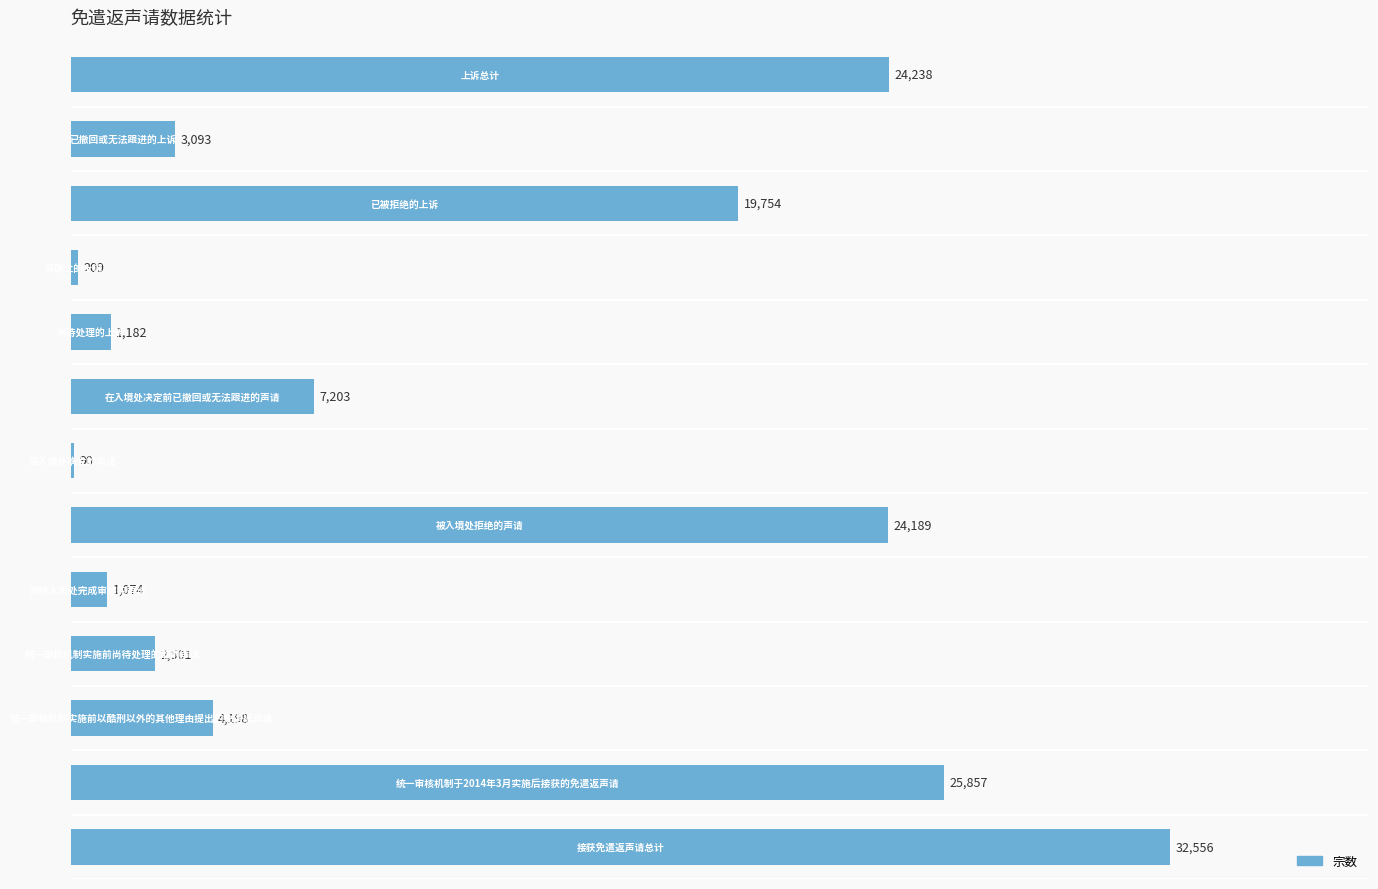

What is the greatest value displayed?

32556